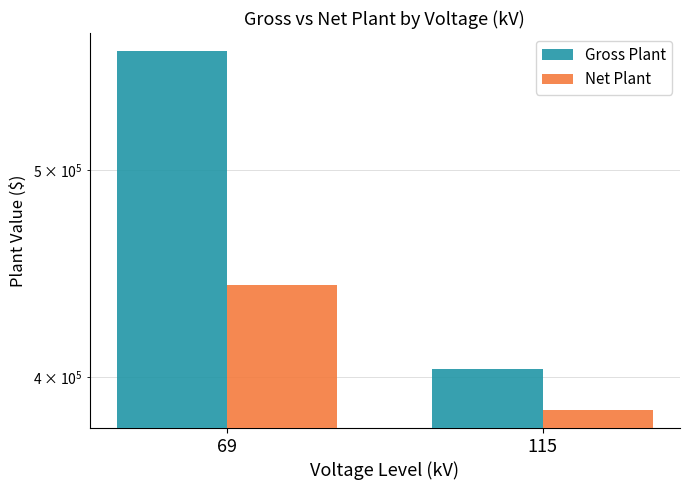

What is the sum of all Gross Plant values?

972028.3